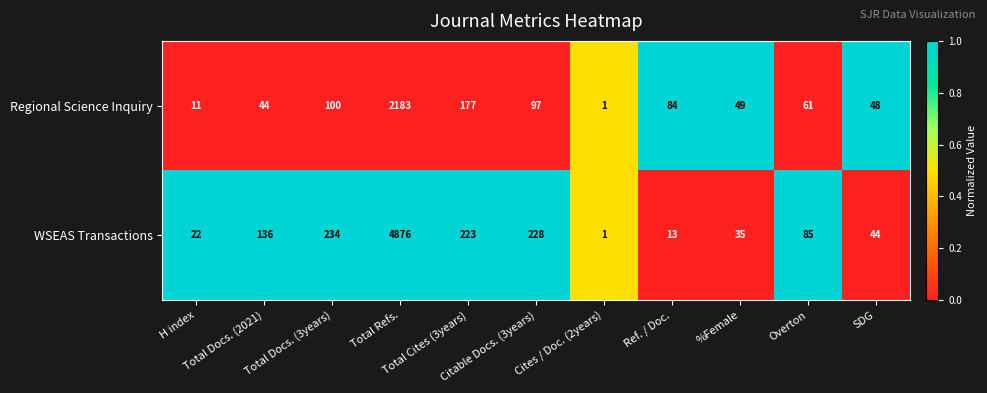

What is the greatest value displayed?

4876